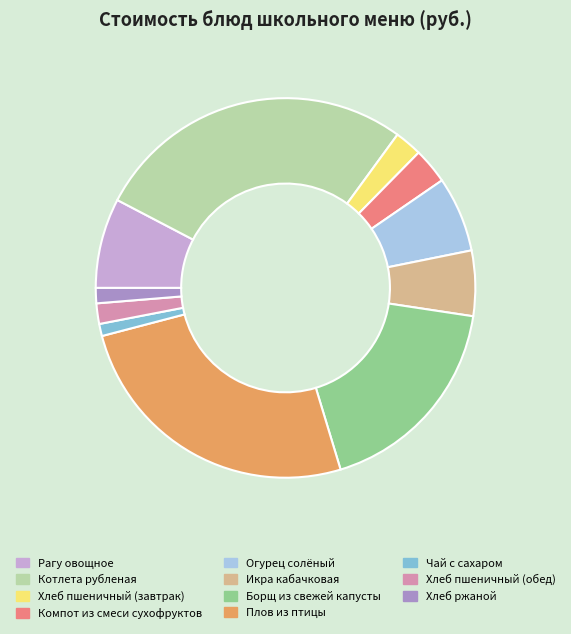

Do Хлеб пшеничный (обед) and Огурец солёный together represent more than half of the pie?

No